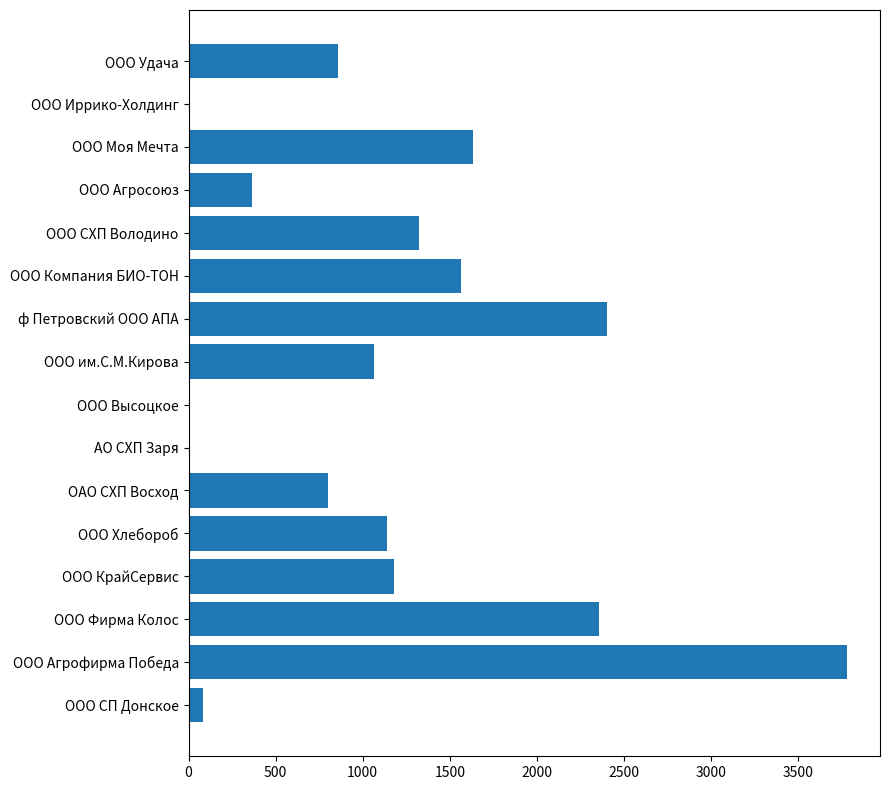

At which category does the chart reach its peak across all series?

ООО Агрофирма Победа